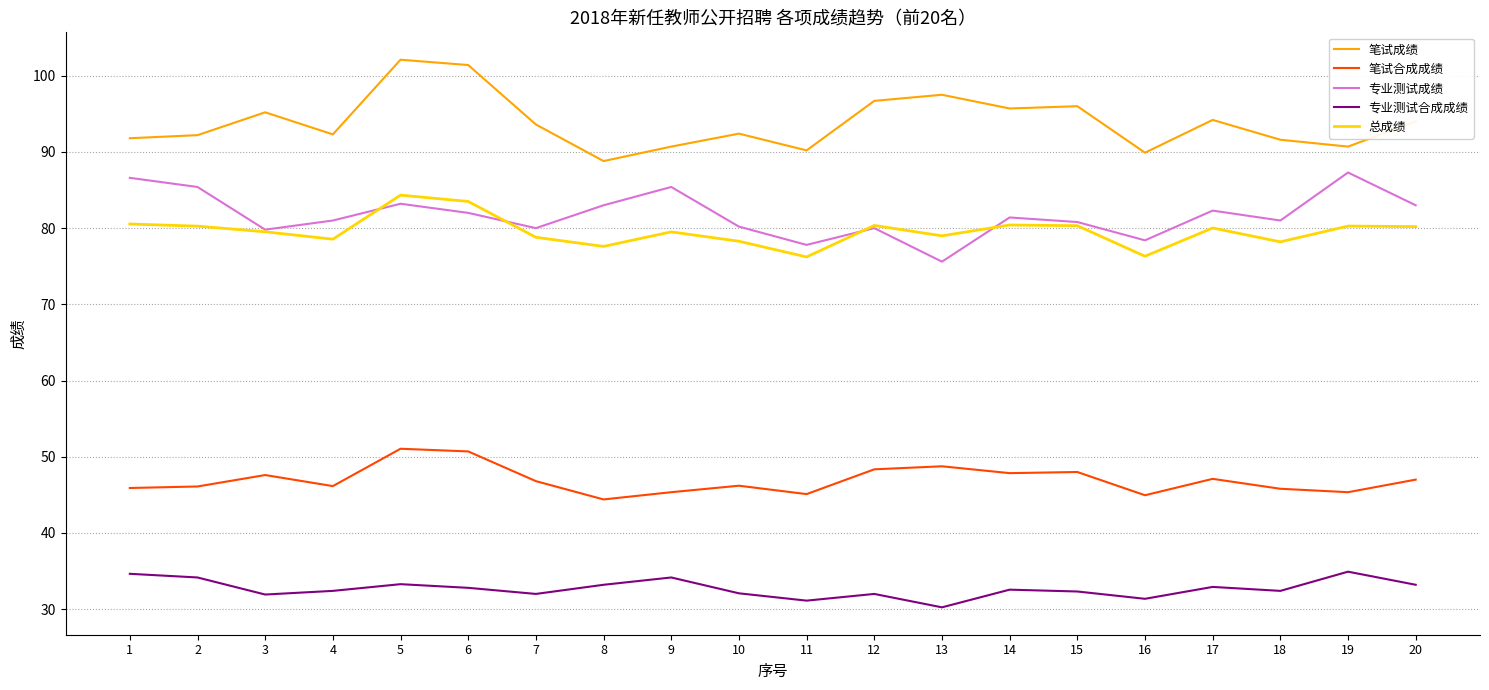

Which category has the lowest value in the 专业测试合成成绩 series?

13